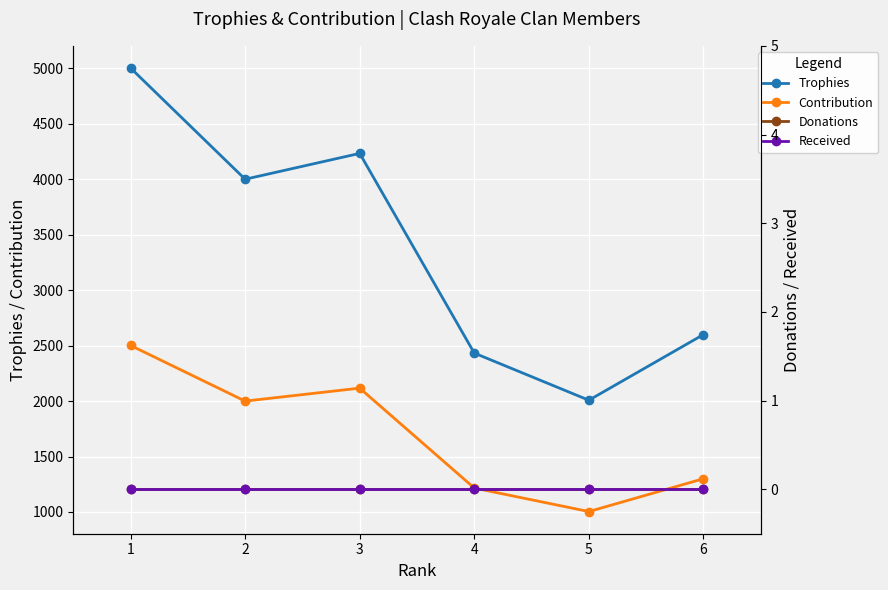

True or false: Contribution and Trophies cross at least once.

False